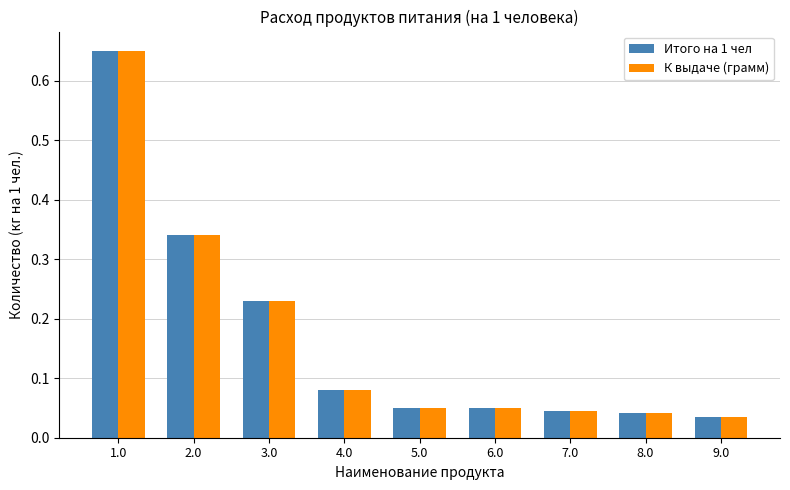

Which category has the highest value across all series?

1.0